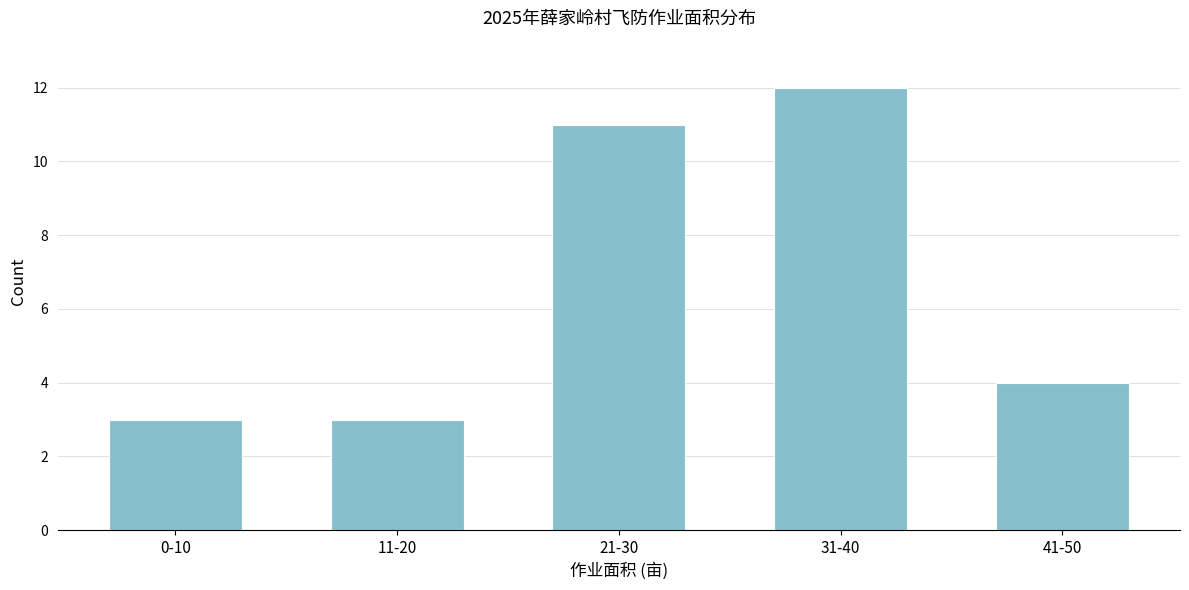

Reading left to right, extract all data points from this chart.

0-10=3	11-20=3	21-30=11	31-40=12	41-50=4